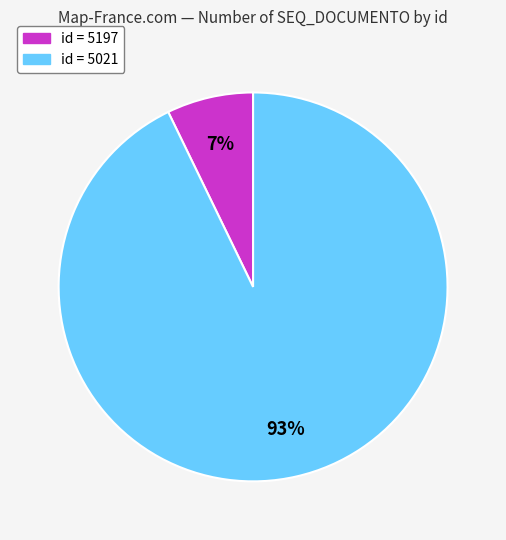

Does any single category account for the majority?

Yes